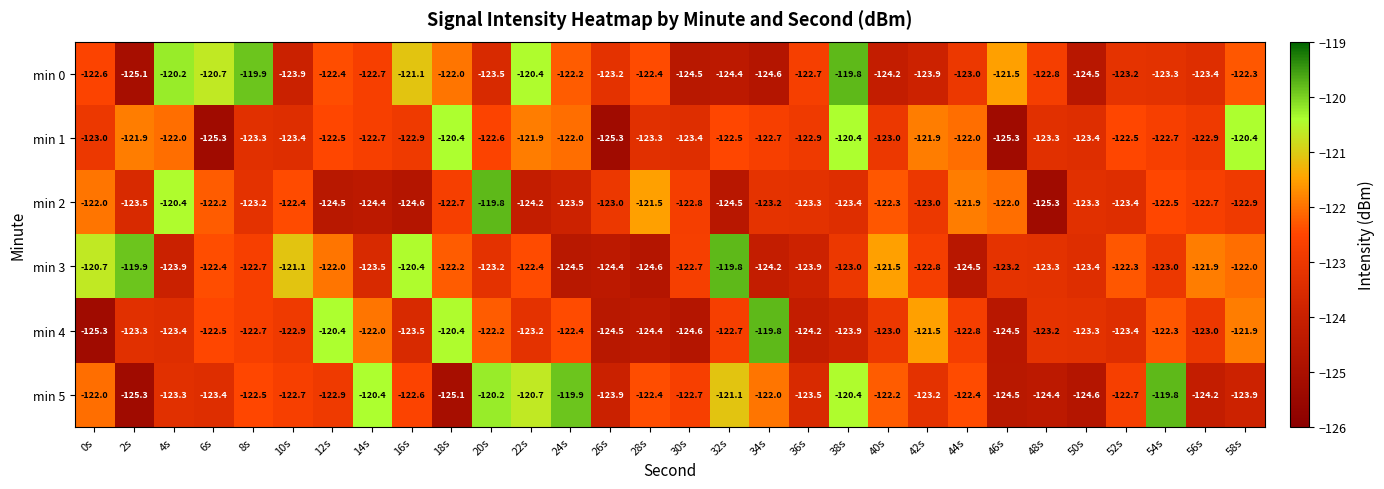

Rank the series at 56s from highest to lowest value.

min 3, min 2, min 1, min 4, min 0, min 5